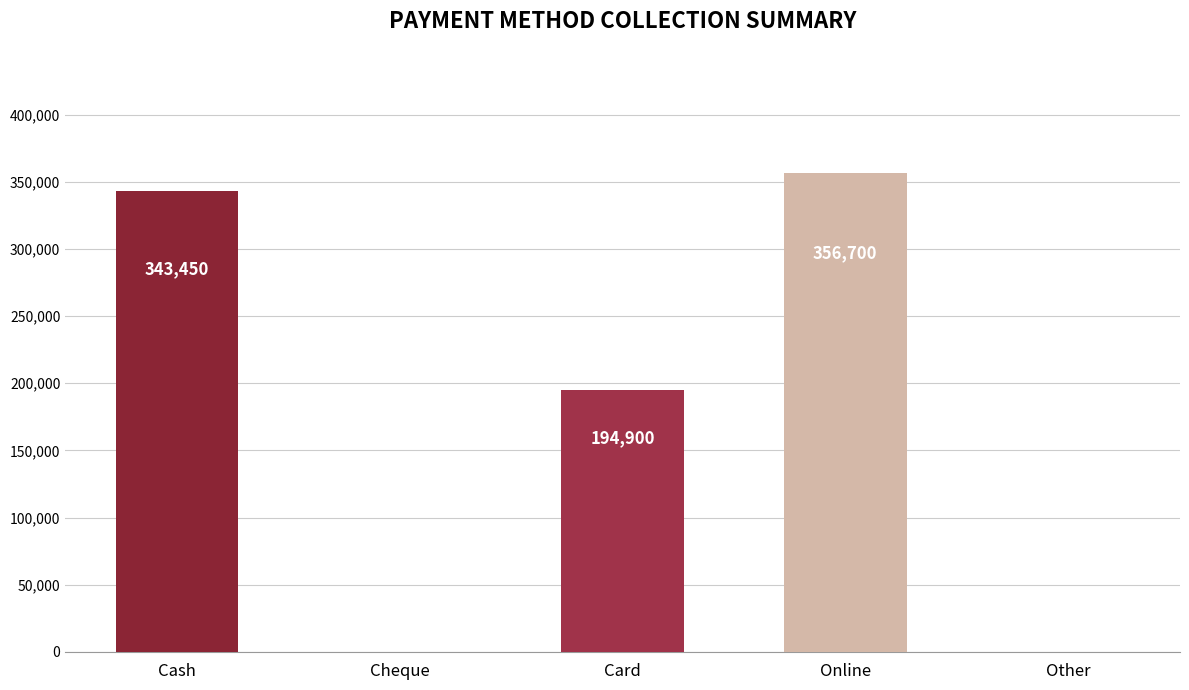

Where does the data first go above 194900?

Cash